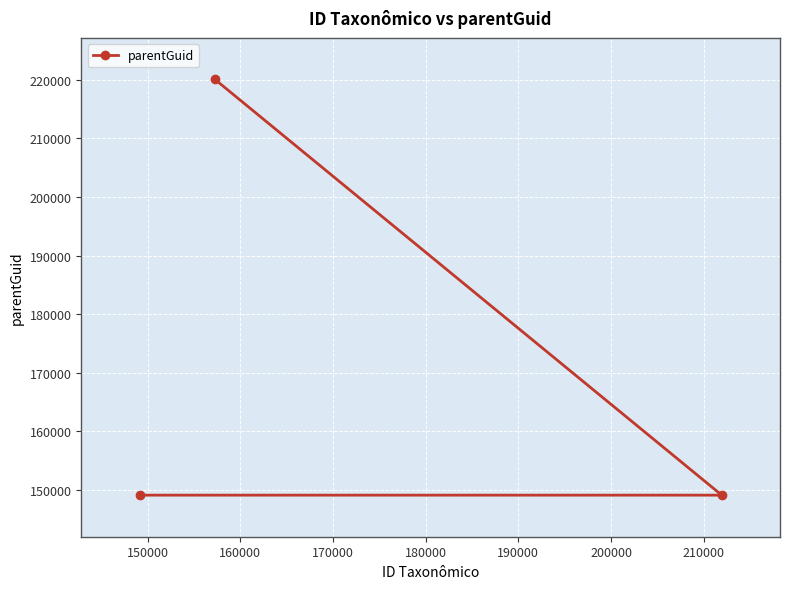

What is the difference between the maximum and second lowest values?

70915